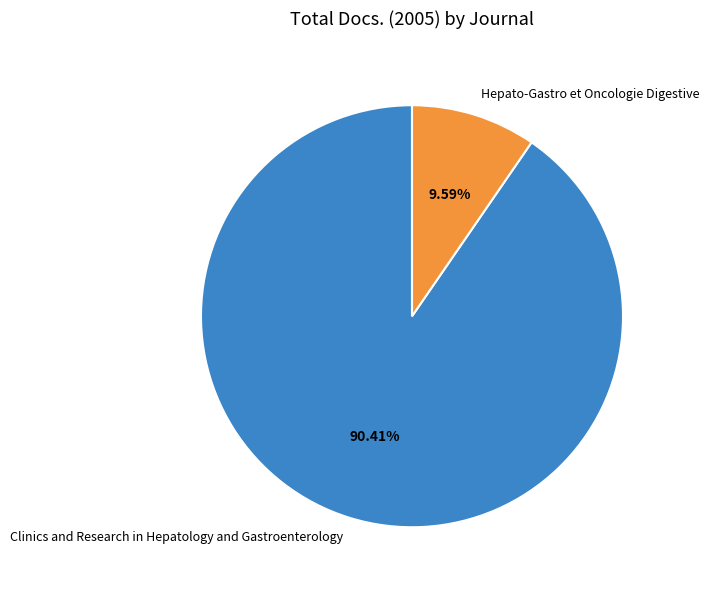

To the nearest percent, what percentage of the pie is Hepato-Gastro et Oncologie Digestive?

10%